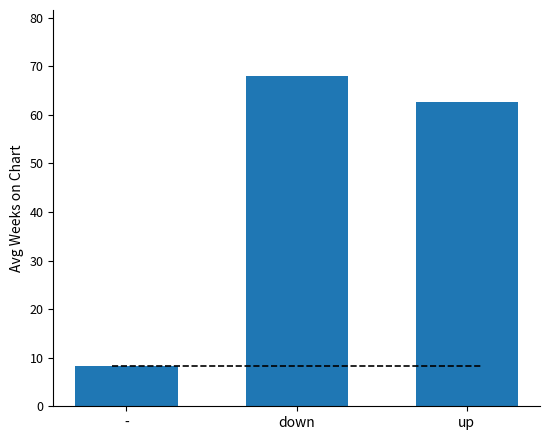

List the labels in order of value, largest first.

down, up, -